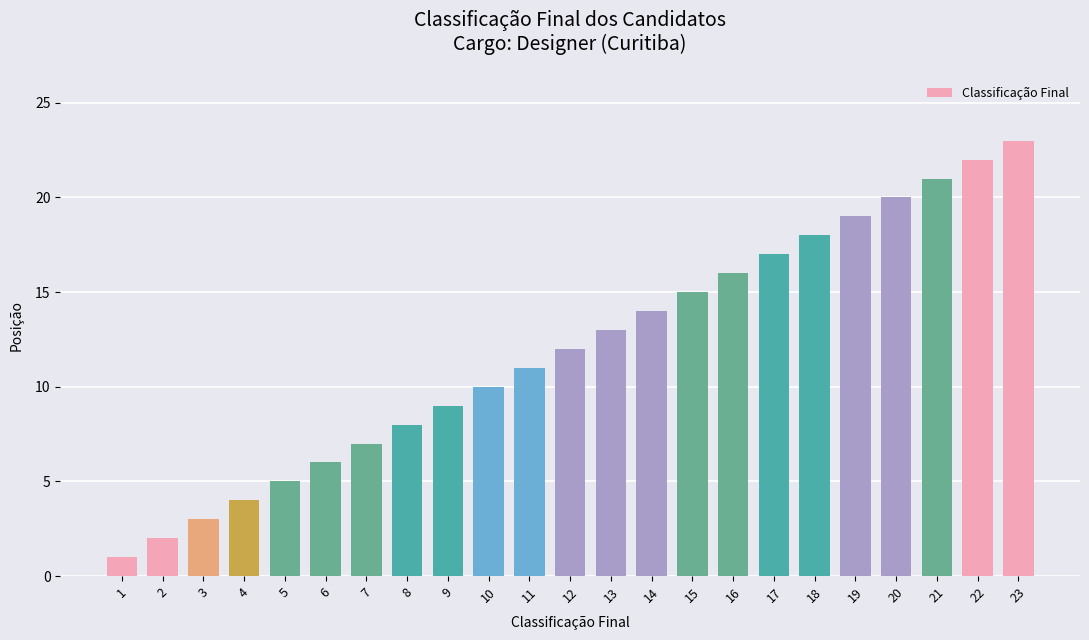

Reading left to right, extract all data points from this chart.

1	2	3	4	5	6	7	8	9	10	11	12	13	14	15	16	17	18	19	20	21	22	23